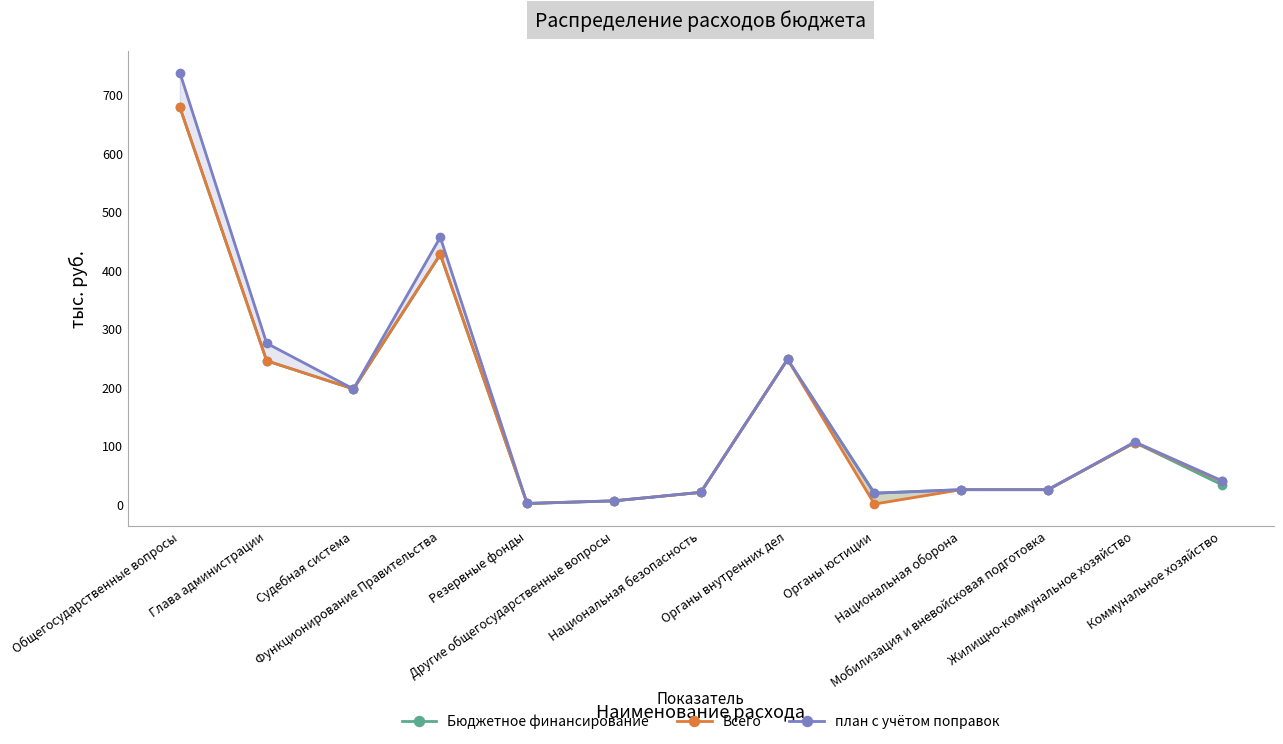

At which category is the sum across all series the highest?

Общегосударственные вопросы